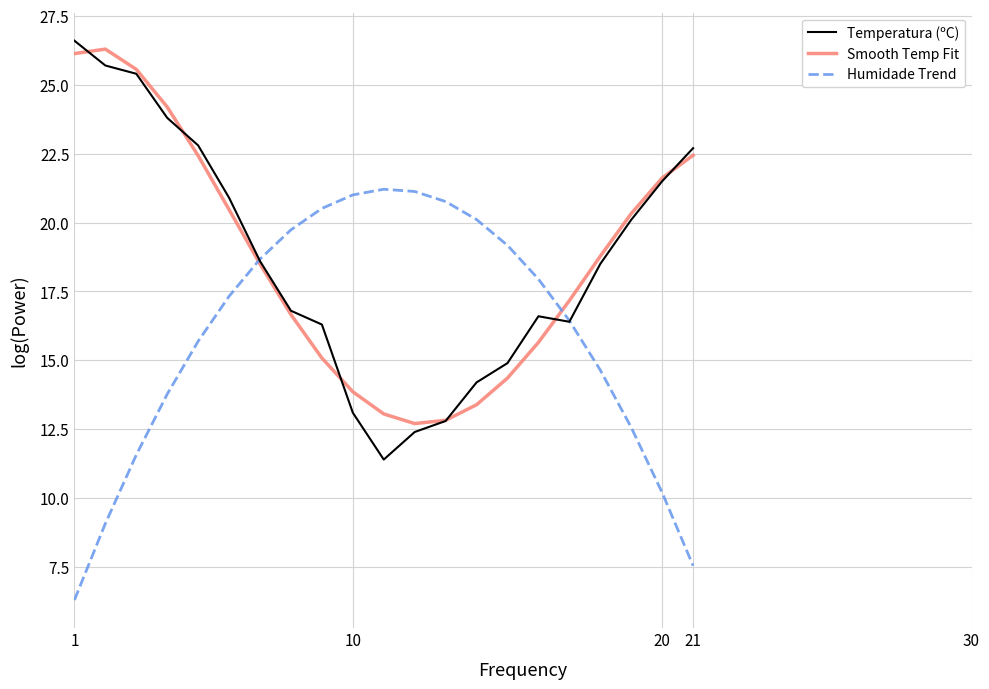

True or false: Humidade Trend has more than 0 points higher than both neighbors.

True